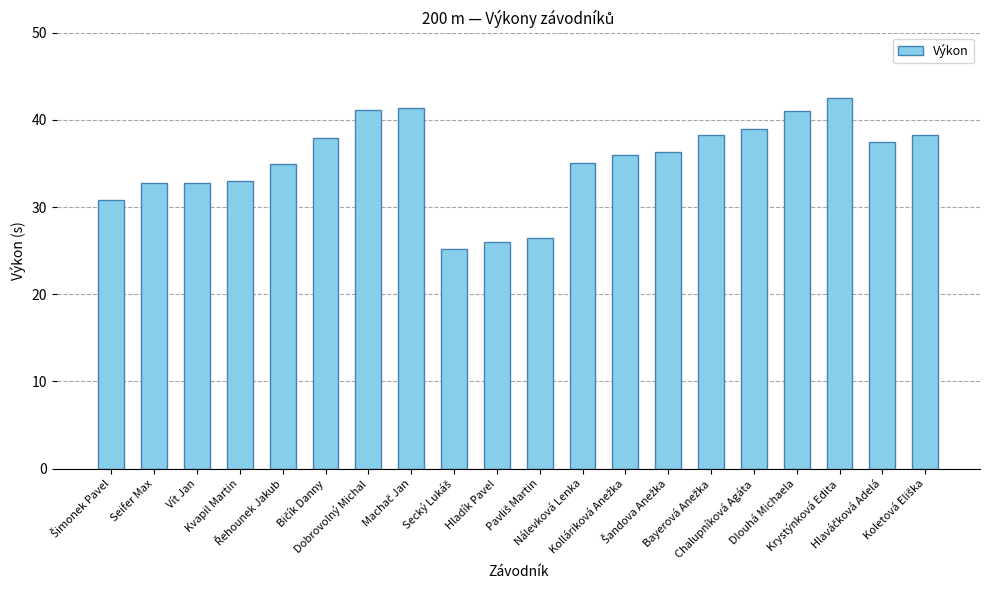

What is the maximum value shown in the chart?

42.5